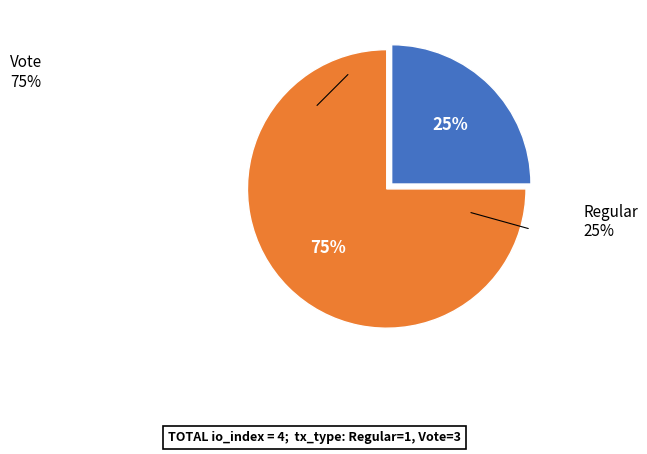

Does any single category account for the majority?

Yes